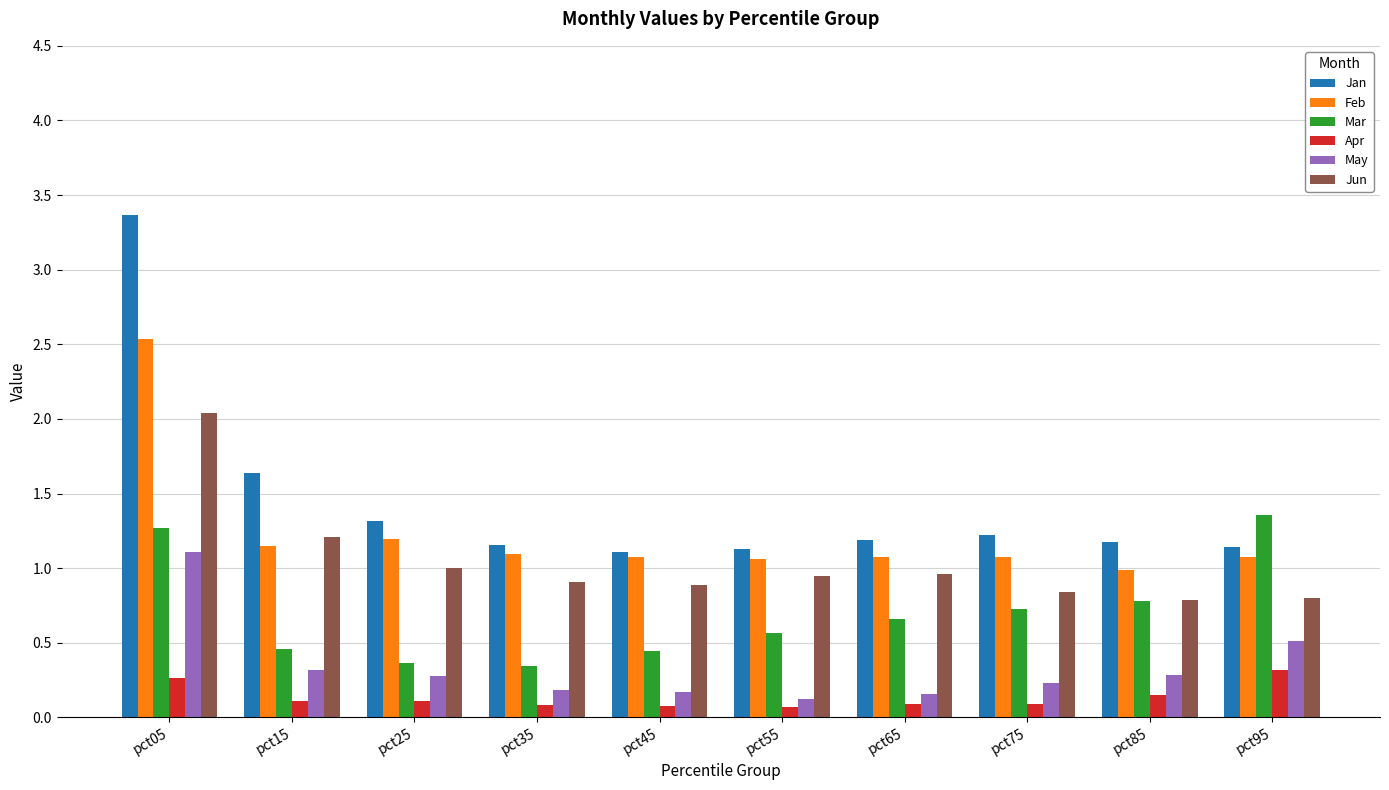

How many bars are there in total?

60